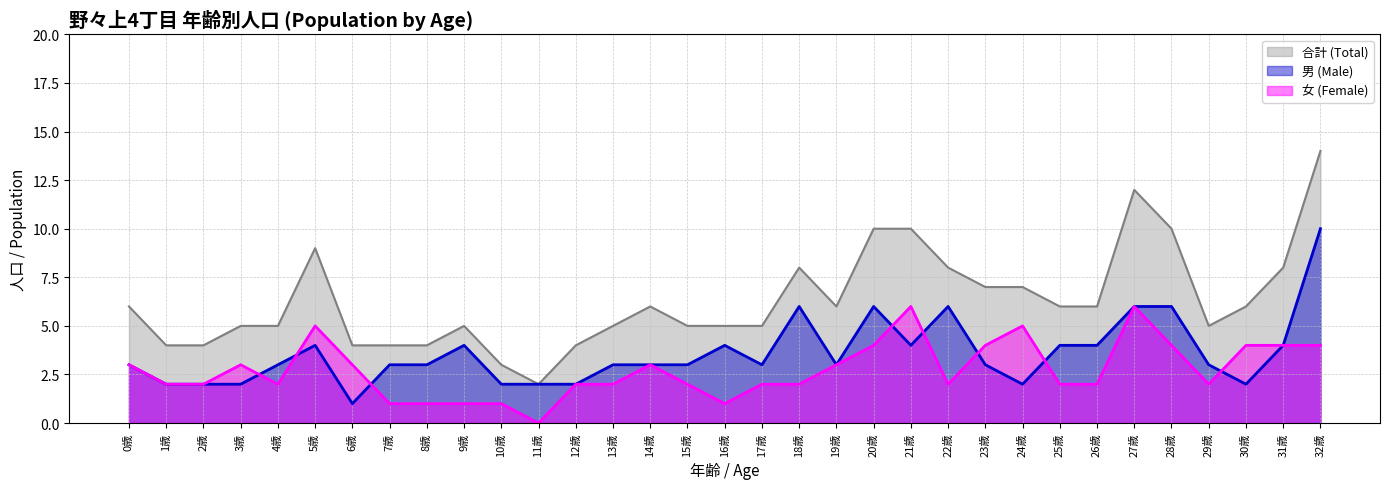

What is the value of the 男 (Male) point at the 21st from the left?

6